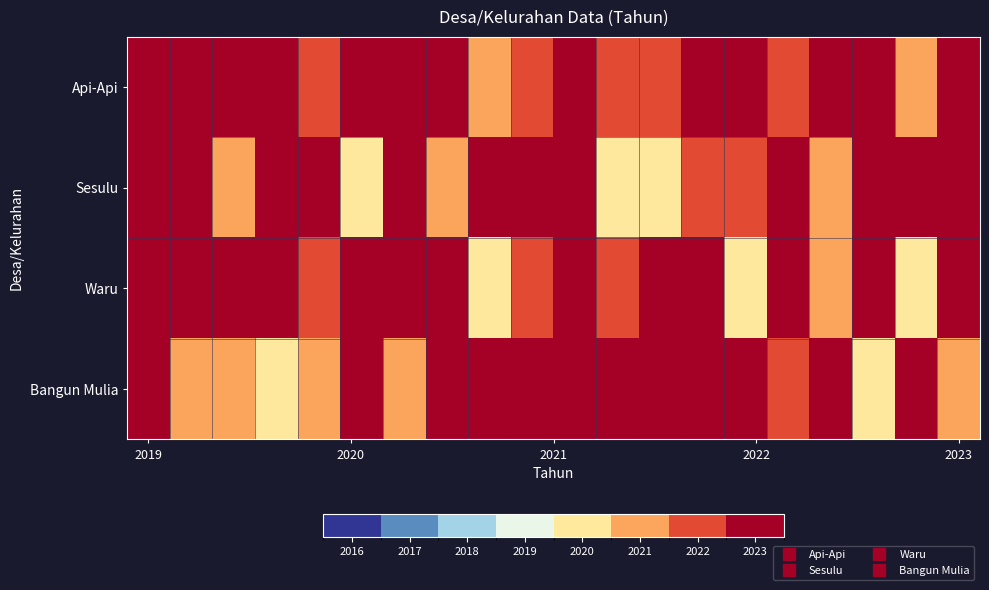

At which category does the chart reach its minimum across all series?

5